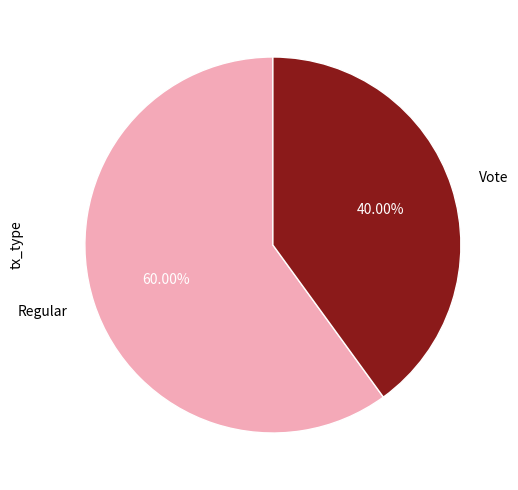

To the nearest percent, what is the combined percentage of Vote and Regular?

100%